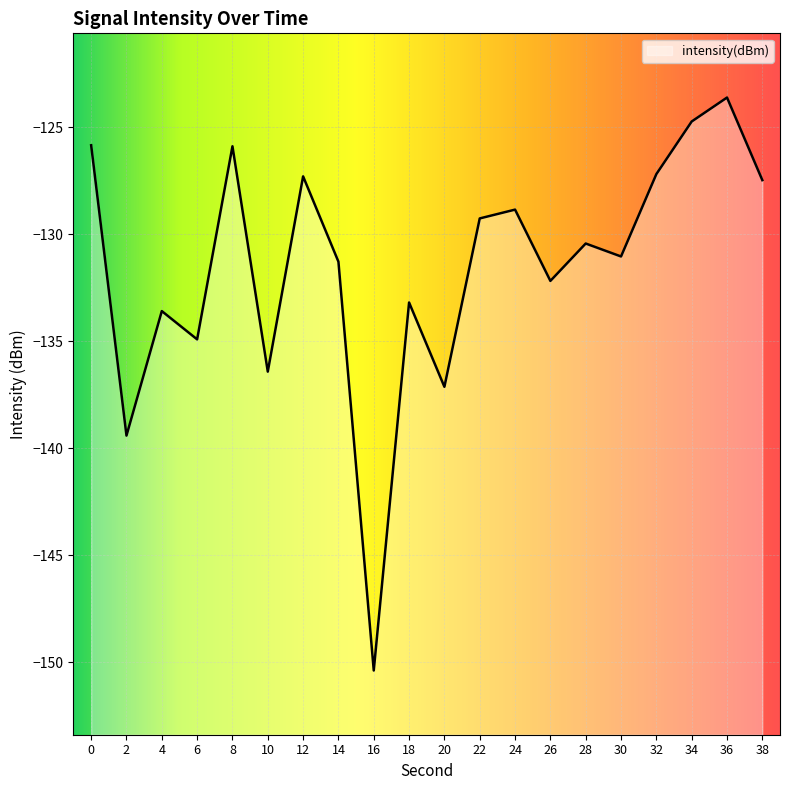

At which category does the data reach its first local valley?

2